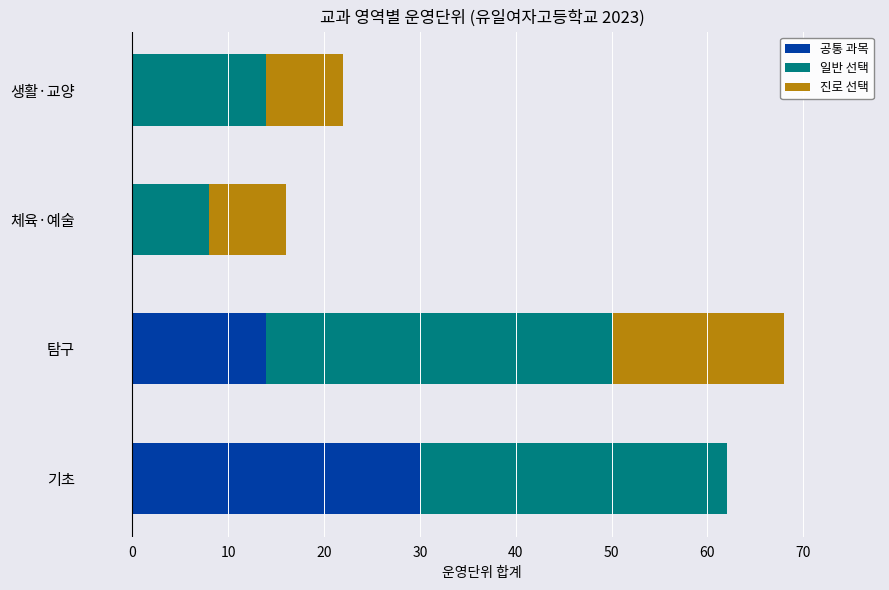

At which category is the sum across all series the highest?

탐구